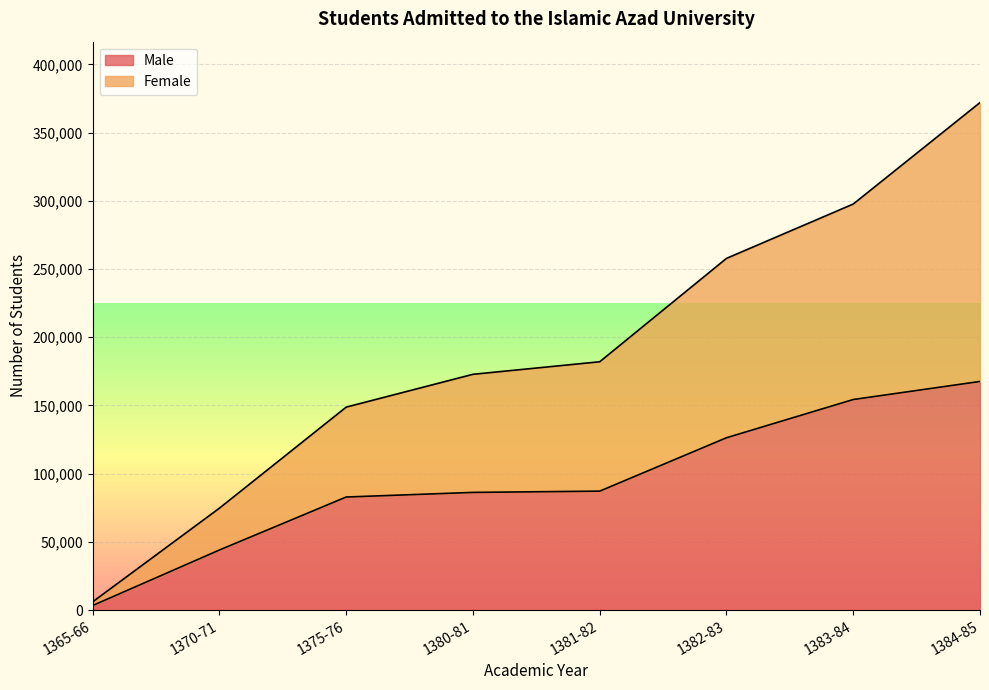

Between 1375-76 and 1380-81, which is larger?

1380-81